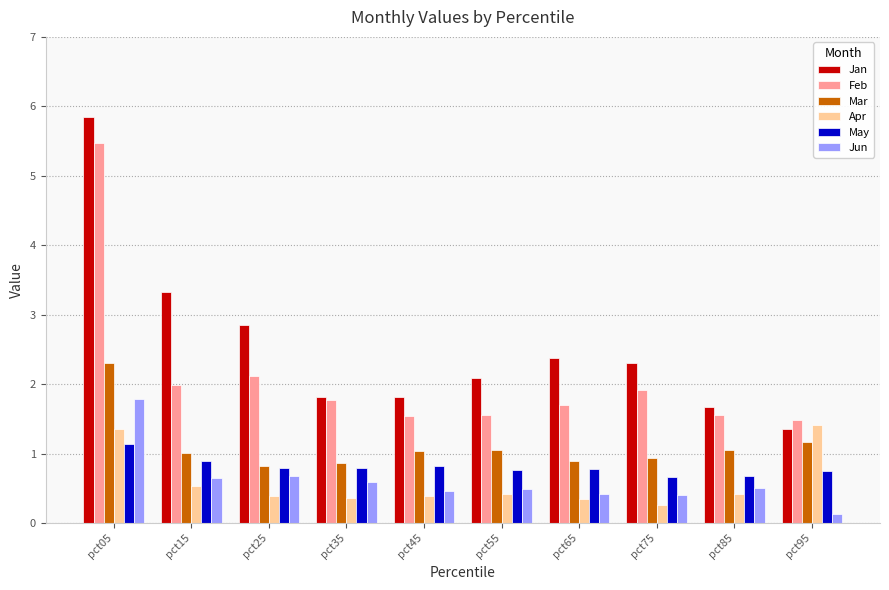

How many bars are there in total?

60